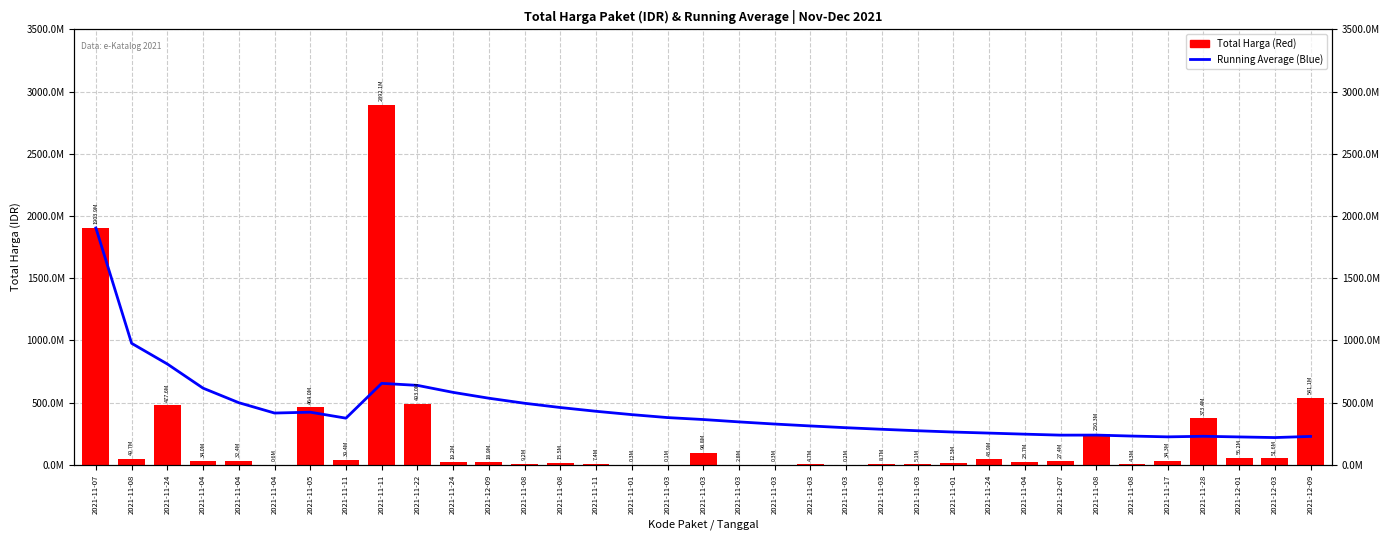

What is the spread (max minus min) of values at 2021-11-01?

403246707.2